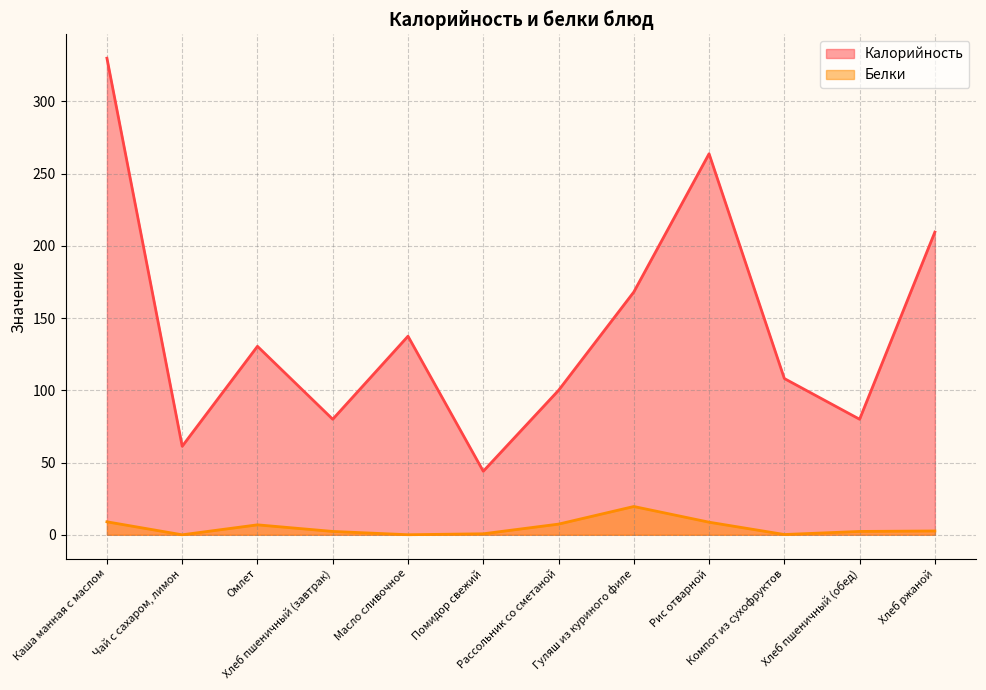

List the series in order of their peak value, highest first.

Калорийность, Белки